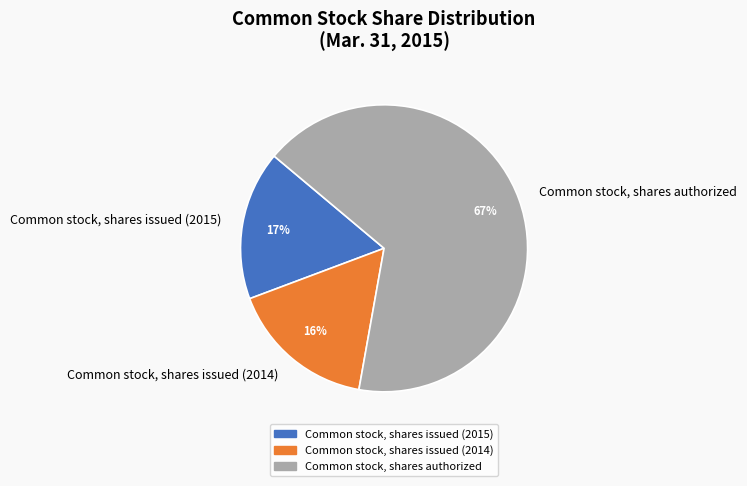

Combined, do Common stock, shares authorized and Common stock, shares issued (2014) account for over 50%?

Yes